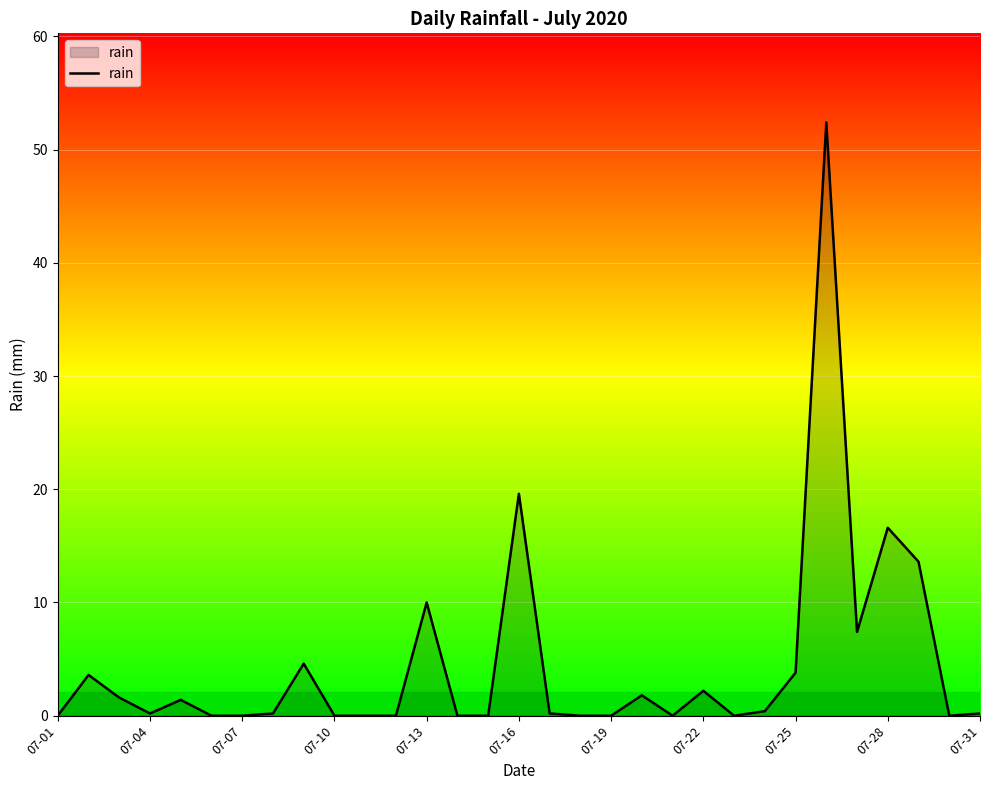

What is the maximum value shown in the chart?

52.4